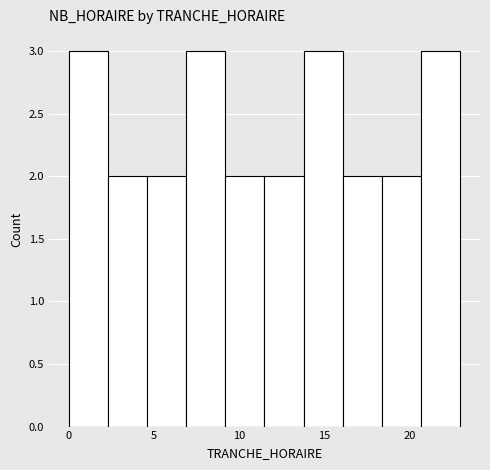

Reading left to right, transcribe this chart: for each bar, give the range it covers on the x-axis and its height. Neither the bar edges nor the heights are printed on the chart, so give them approximately, as read against the axes.

0.0 to 2.3: 3
2.3 to 4.6: 2
4.6 to 6.9: 2
6.9 to 9.2: 3
9.2 to 11.5: 2
11.5 to 13.8: 2
13.8 to 16.1: 3
16.1 to 18.4: 2
18.4 to 20.7: 2
20.7 to 23.0: 3